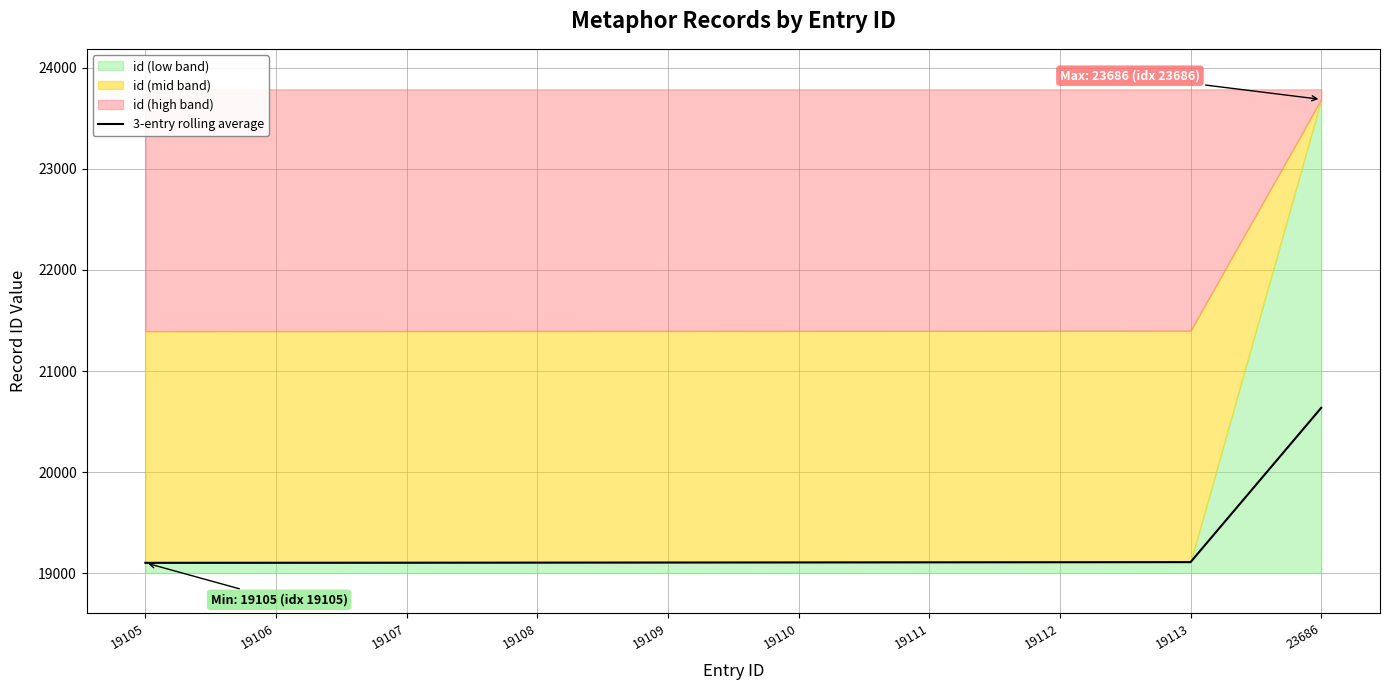

How many distinct data groups are displayed?

1